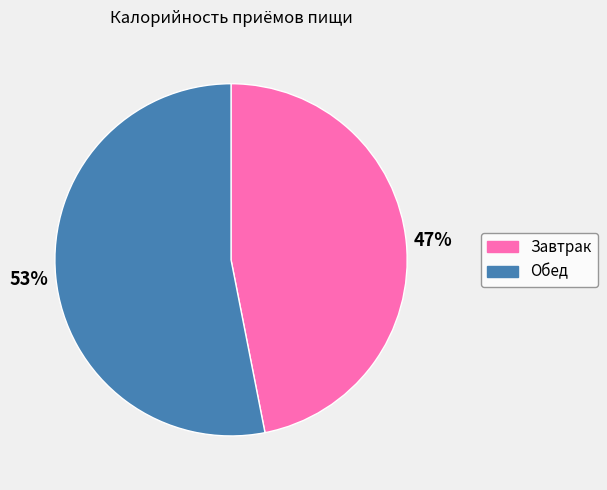

To the nearest percent, what is the difference between the Завтрак and Обед slice percentages?

6%